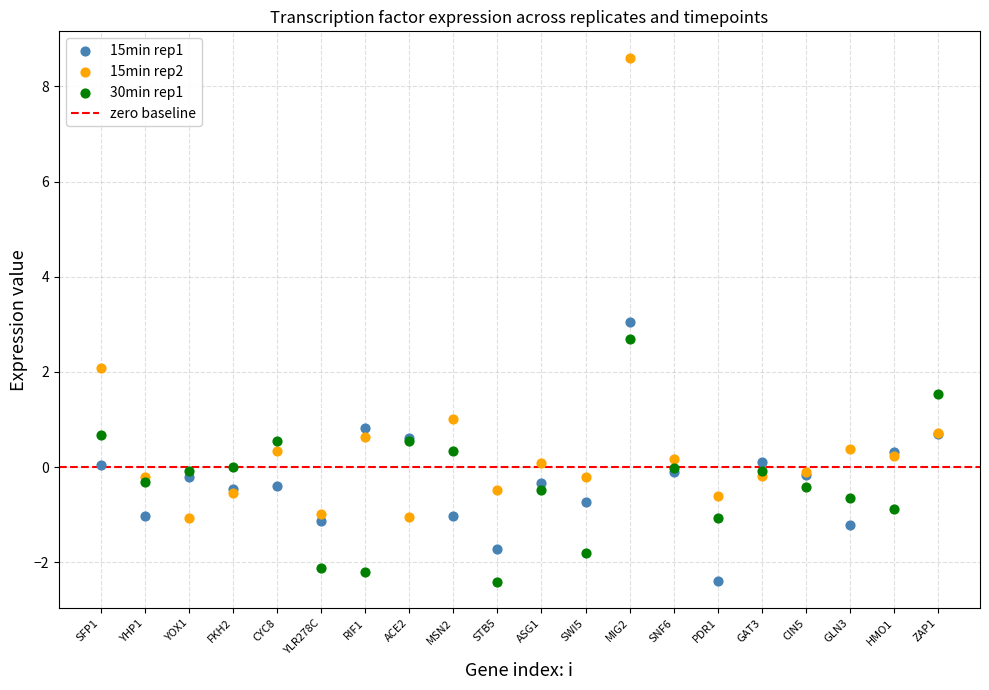

Which series has the largest Y range (max minus min)?

15min rep2